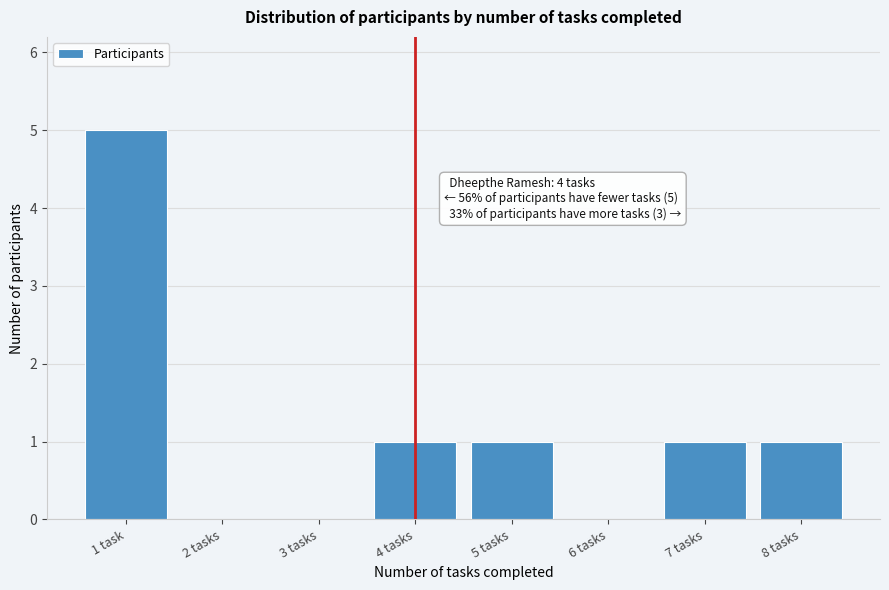

Reading left to right, transcribe all the data shown in this chart.

1 task=5	2 tasks=0	3 tasks=0	4 tasks=1	5 tasks=1	6 tasks=0	7 tasks=1	8 tasks=1